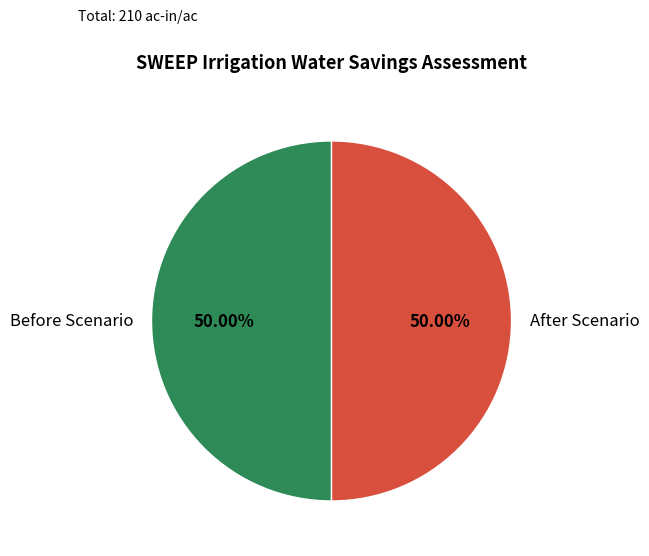

Approximately how many times larger is the value at Before Scenario compared to After Scenario?

1.0